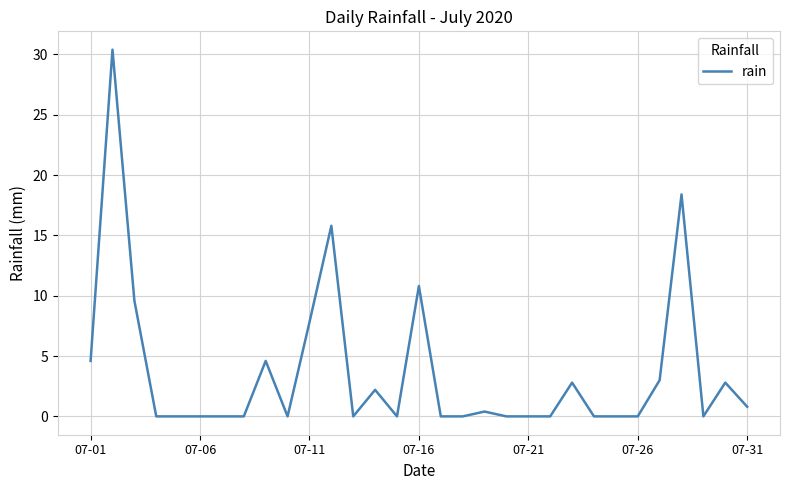

What is the difference between the maximum and minimum values?

30.4